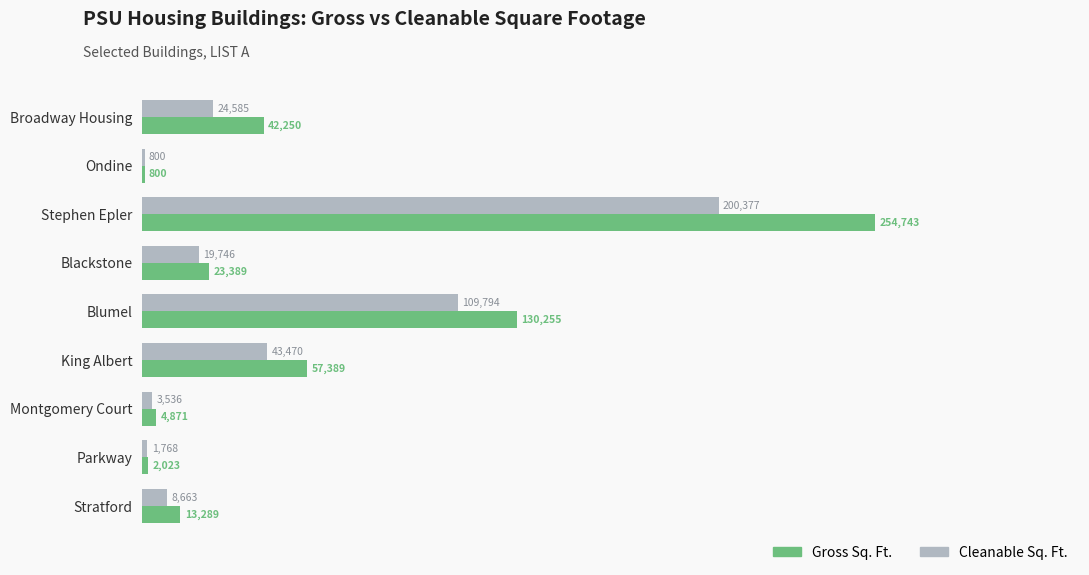

What is the sum of the Gross Sq. Ft. values at Broadway Housing and Blackstone?

65639